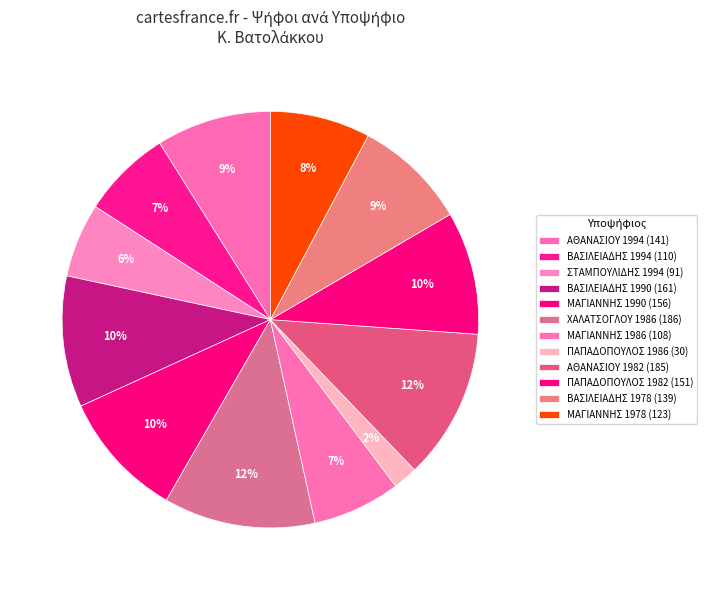

How much of the chart is everything except ΜΑΓΙΑΝΝΗΣ 1986?

93.2%